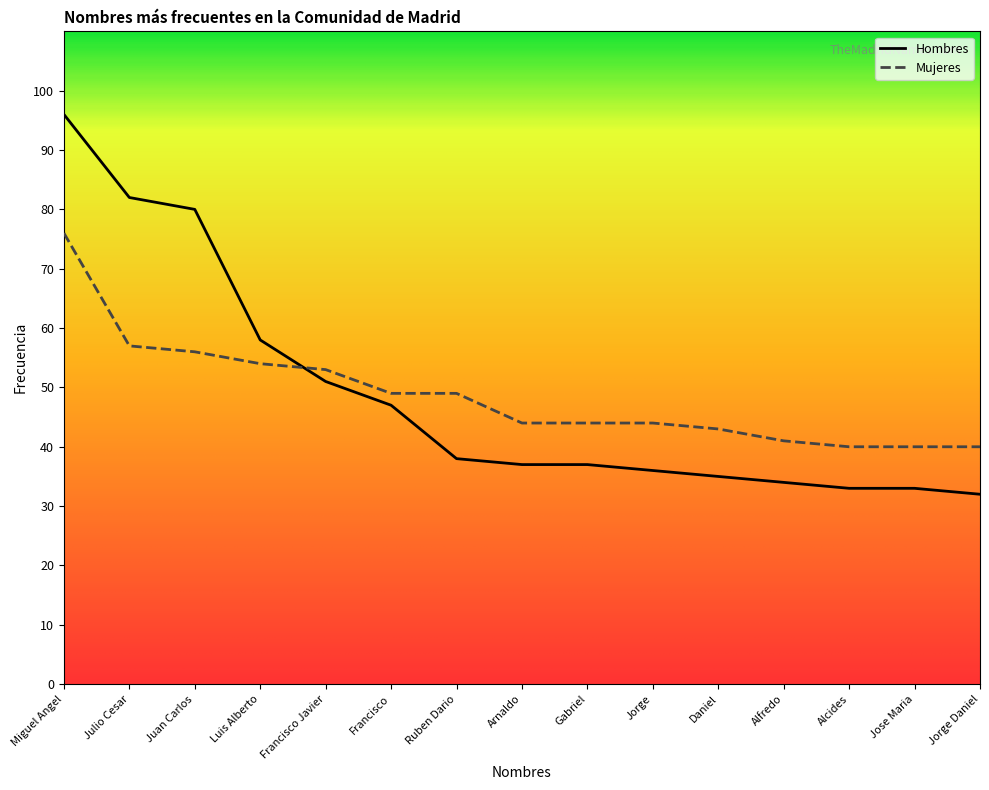

What are all the series names shown in the legend?

Hombres, Mujeres